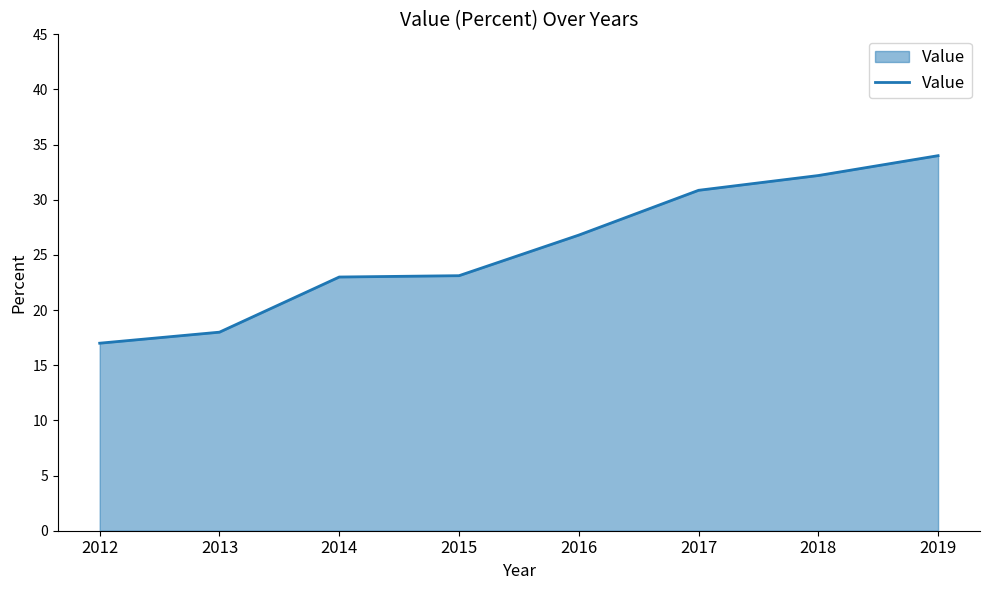

How many values are below 26?

4